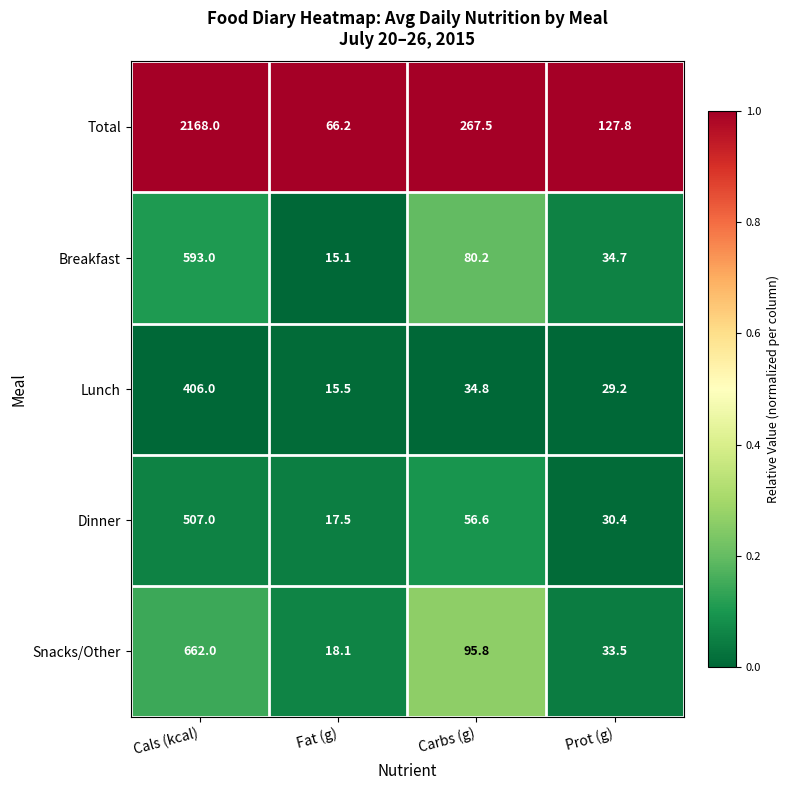

The Dinner series shows 31.2 at Fat (g). True or false?

False